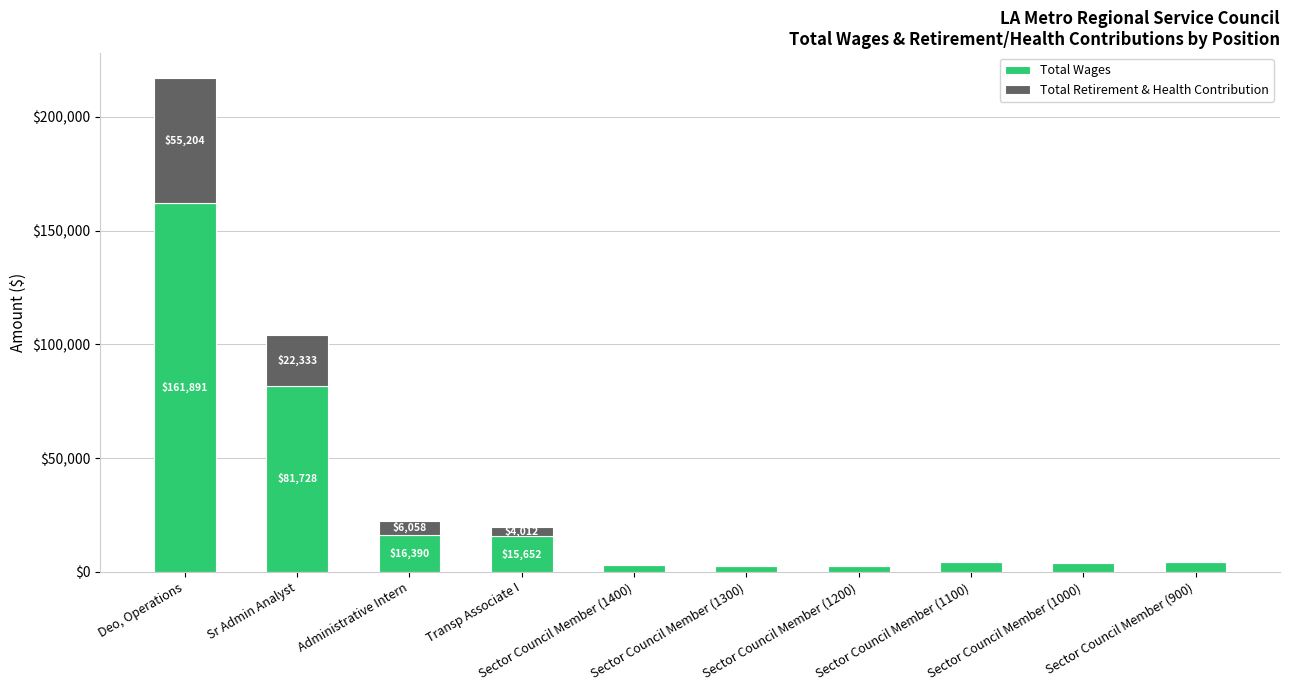

Are the bars grouped side by side (vs. stacked)?

No